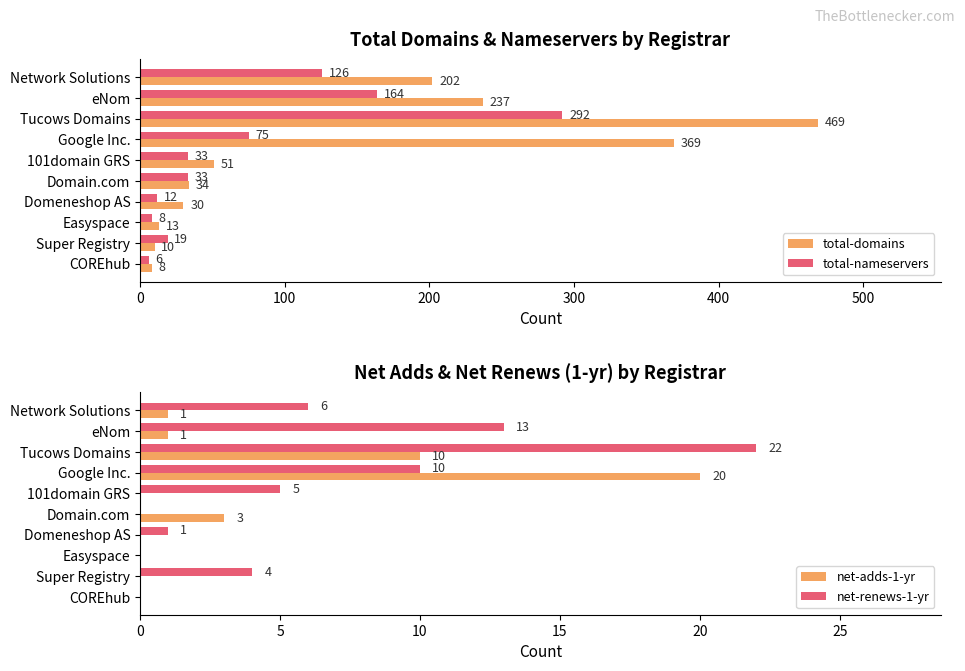

What is the difference between the maximum and minimum values in the total-domains series?

461